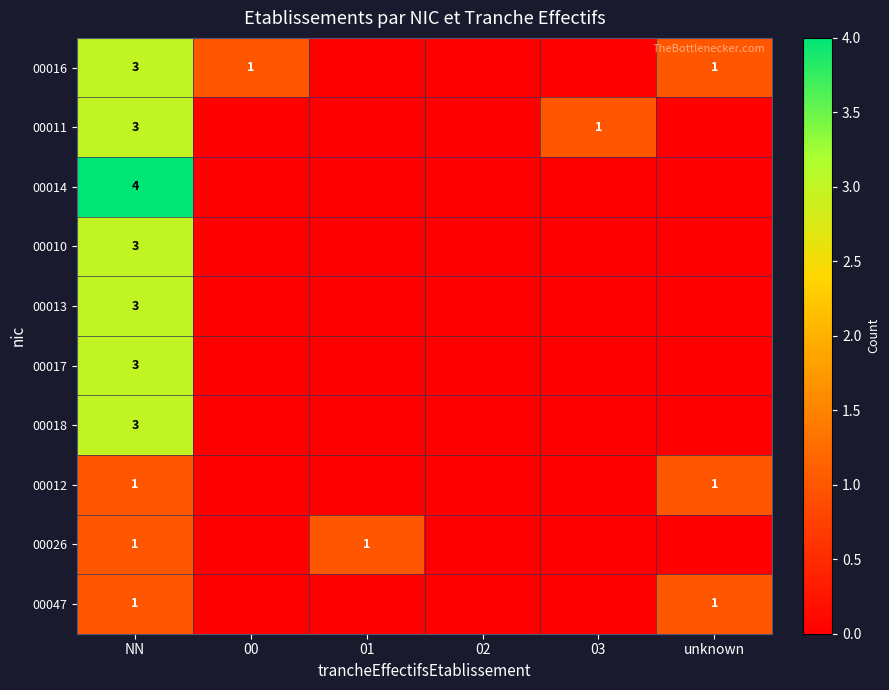

Which label corresponds to the largest value in the chart?

NN